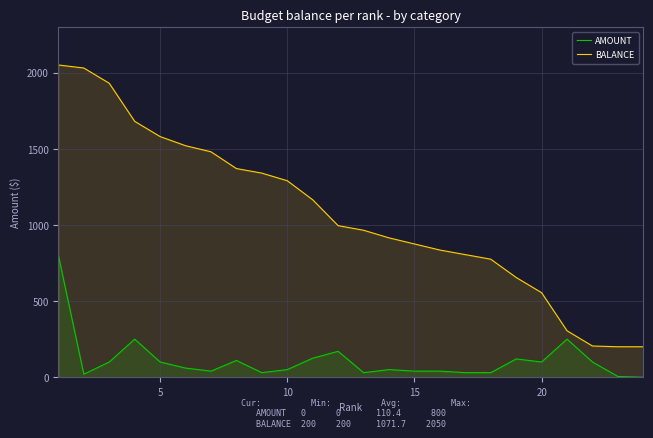

True or false: BALANCE and AMOUNT cross at least once.

False